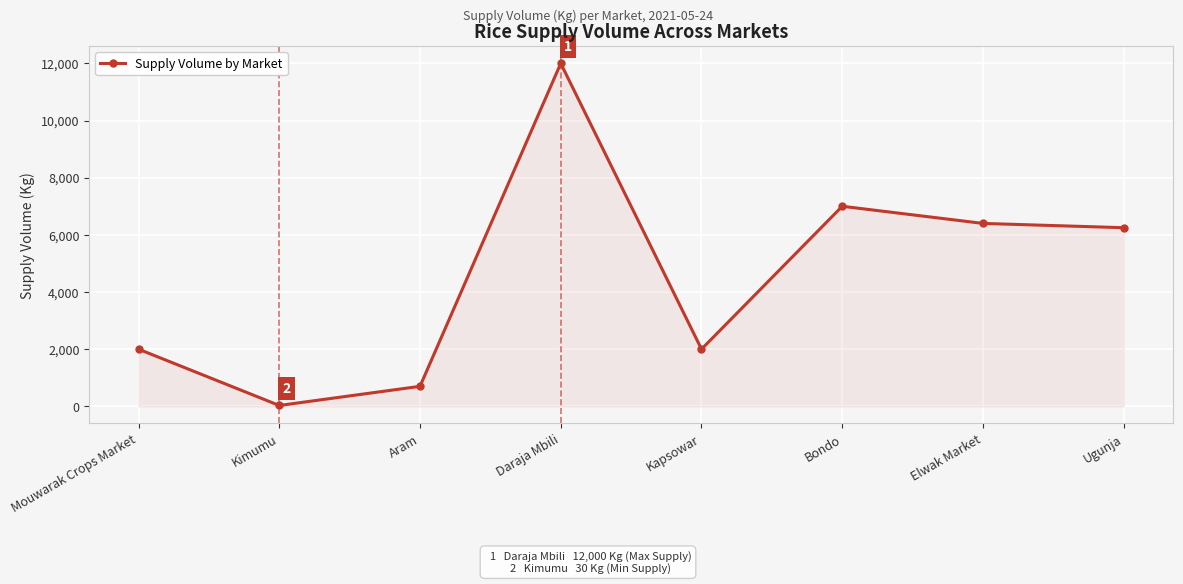

What is the greatest value displayed?

12000